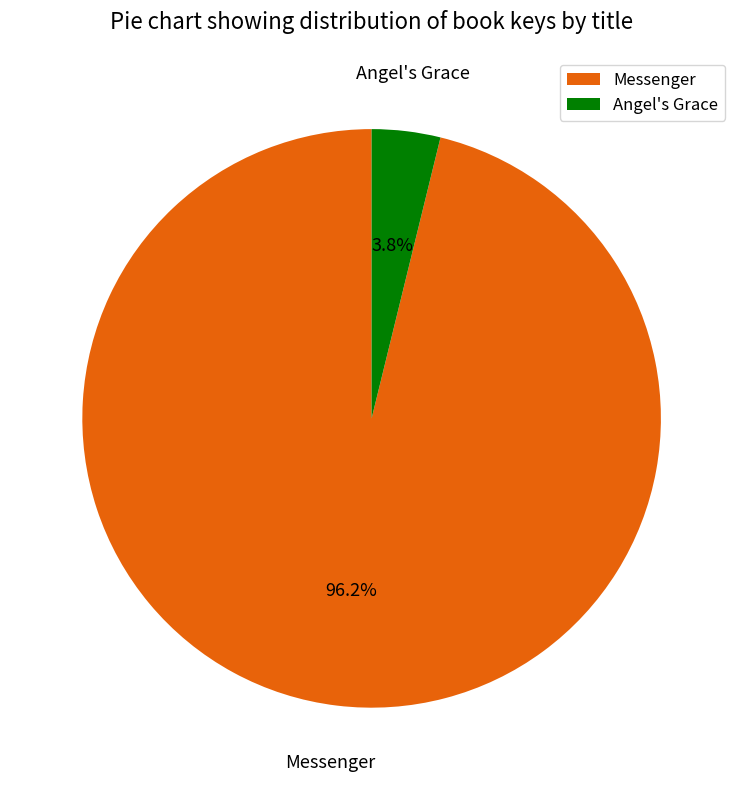

What portion of the pie excludes Angel's Grace?

96.2%